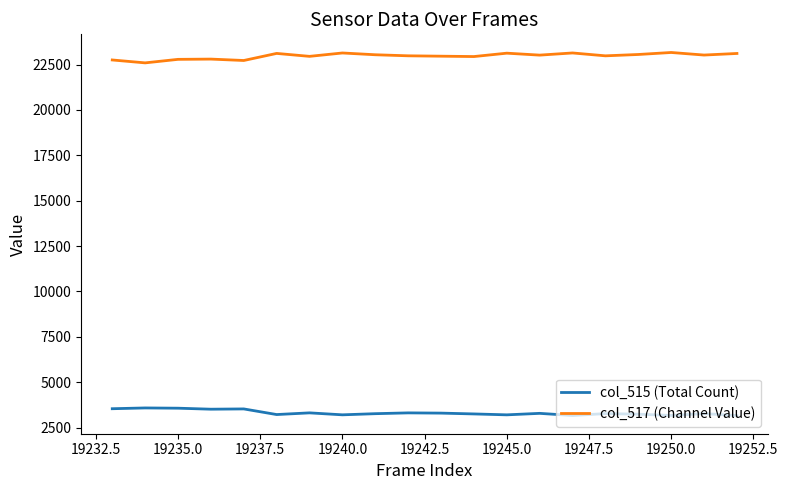

List the series in order of their overall mean, lowest first.

col_515 (Total Count), col_517 (Channel Value)